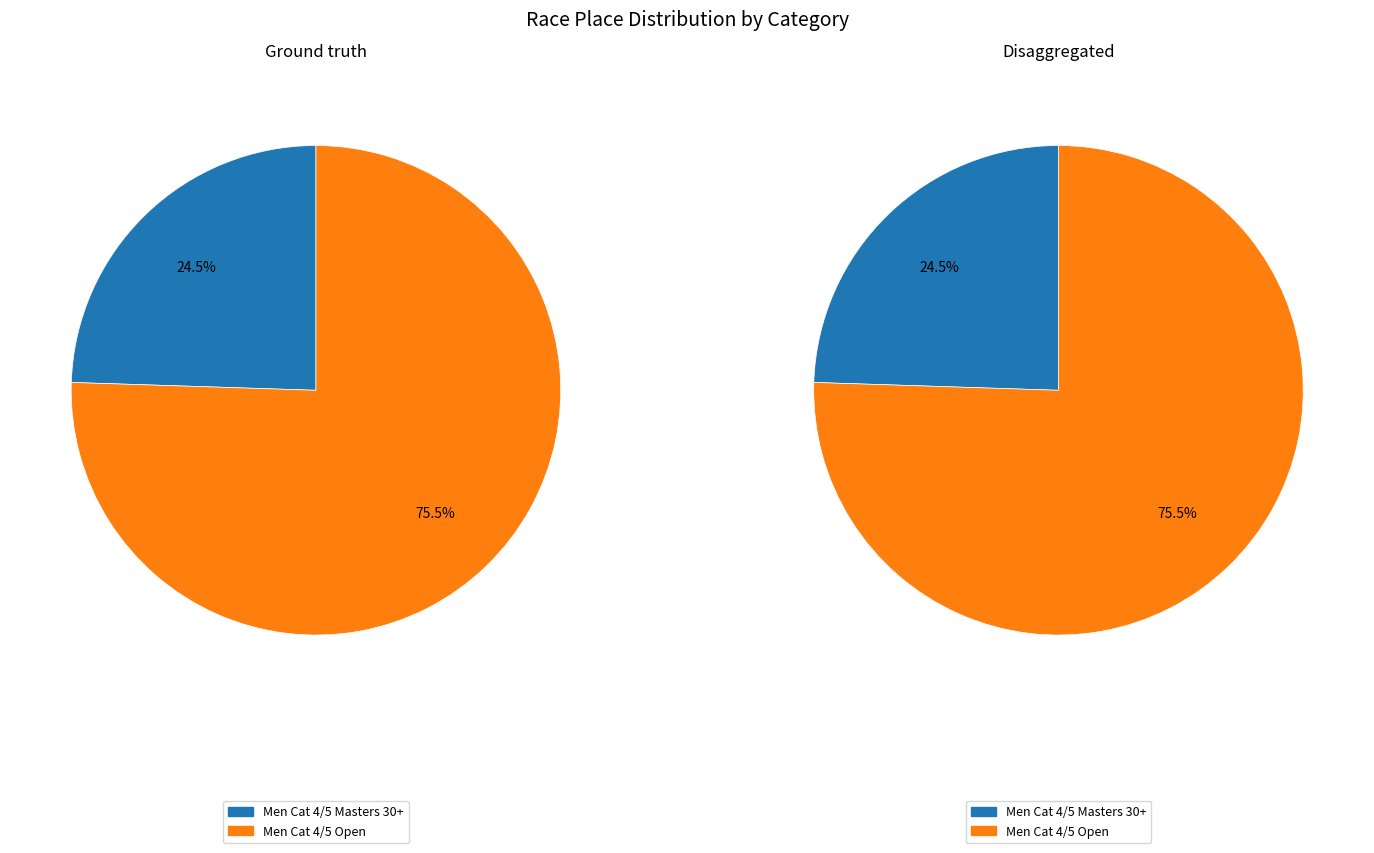

Count the number of slices in the pie.

2